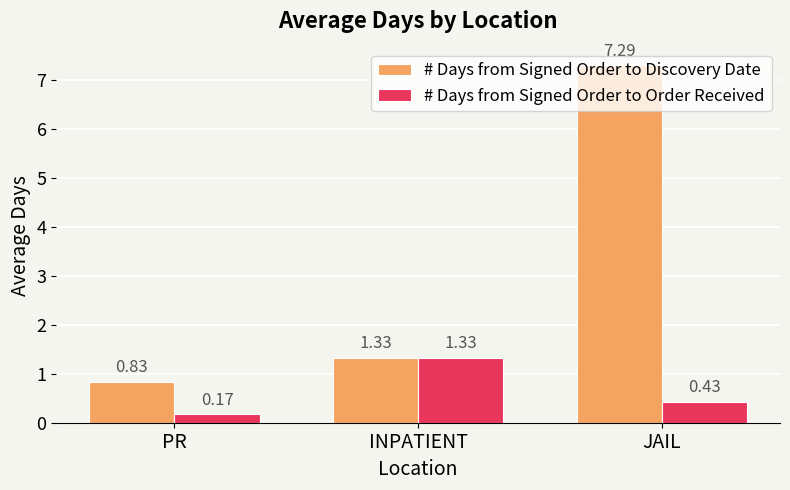

Which series has the largest range (max minus min)?

# Days from Signed Order to Discovery Date